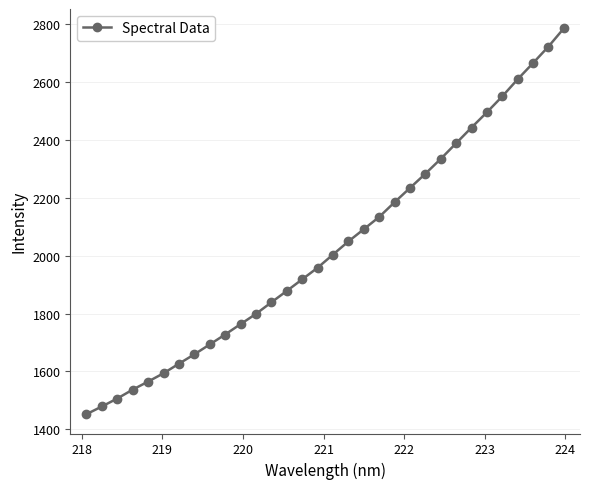

What is the greatest value displayed?

2785.1